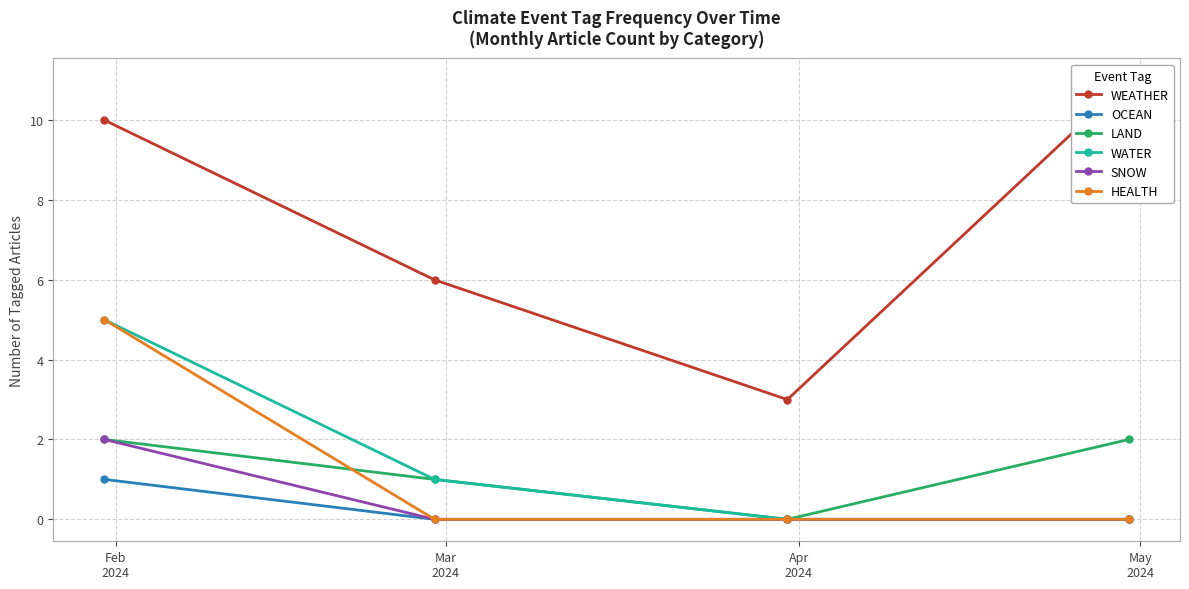

Count the OCEAN values in the range 0 to 1.

4